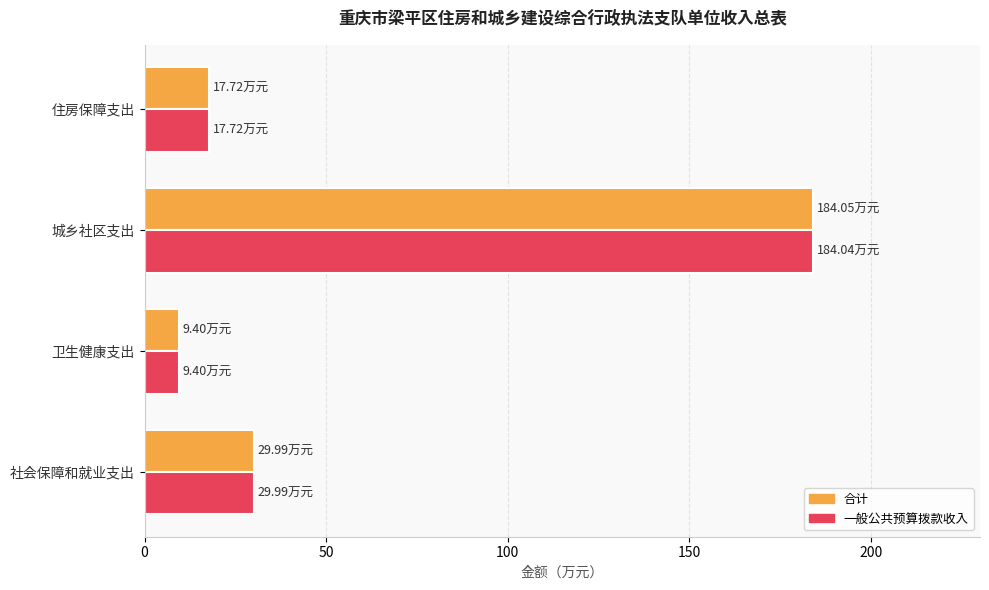

Which series has the widest spread of values?

合计